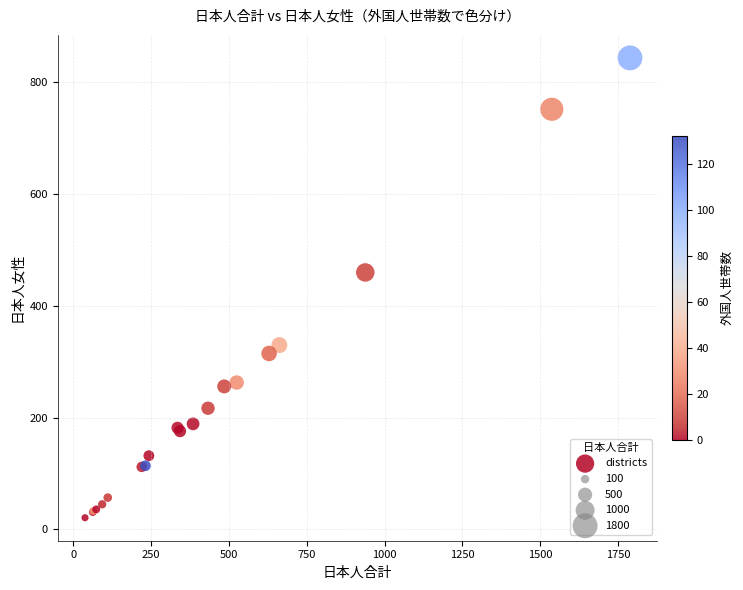

What Y value in the scatter plot is closest to 432?

460